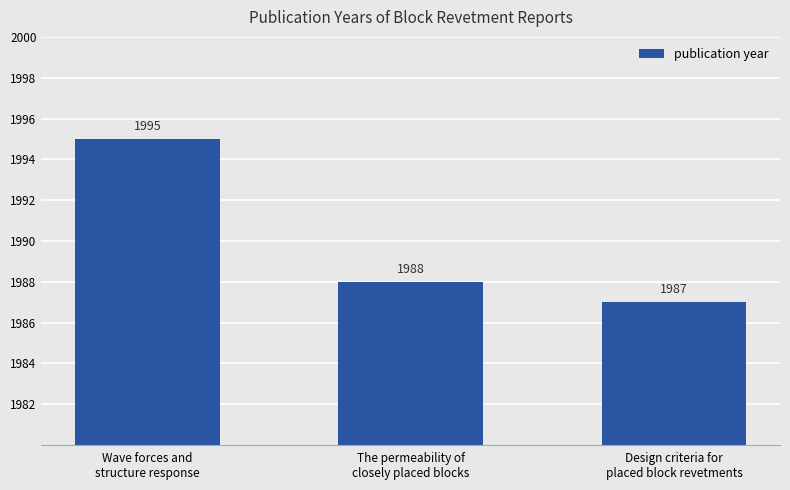

The chart shows a value of 1987 at Design criteria for
placed block revetments. True or false?

True